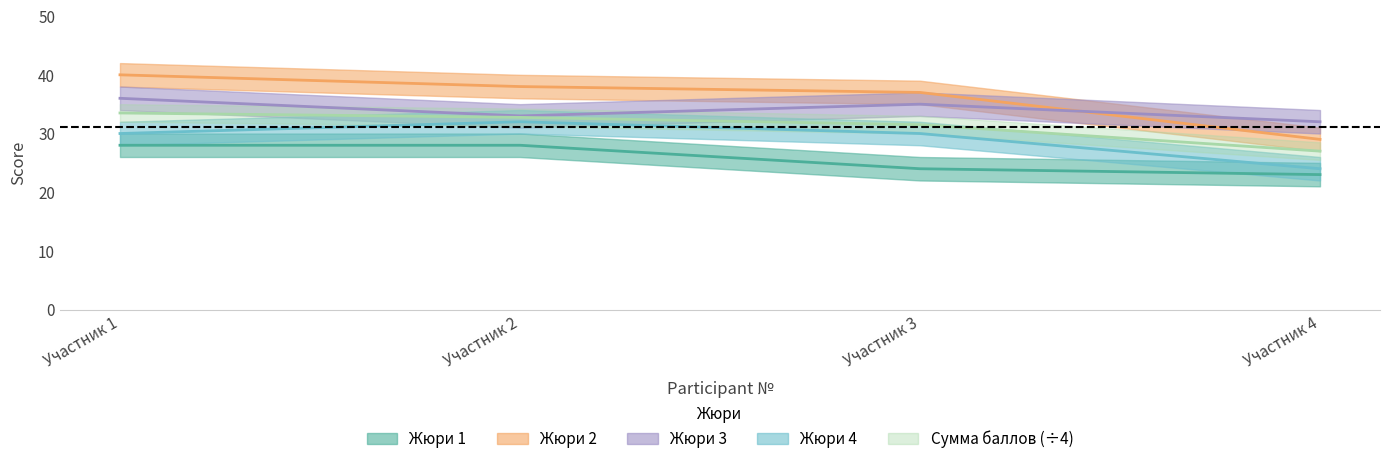

What are all the series names shown in the legend?

Жюри 1, Жюри 2, Жюри 3, Жюри 4, Сумма баллов